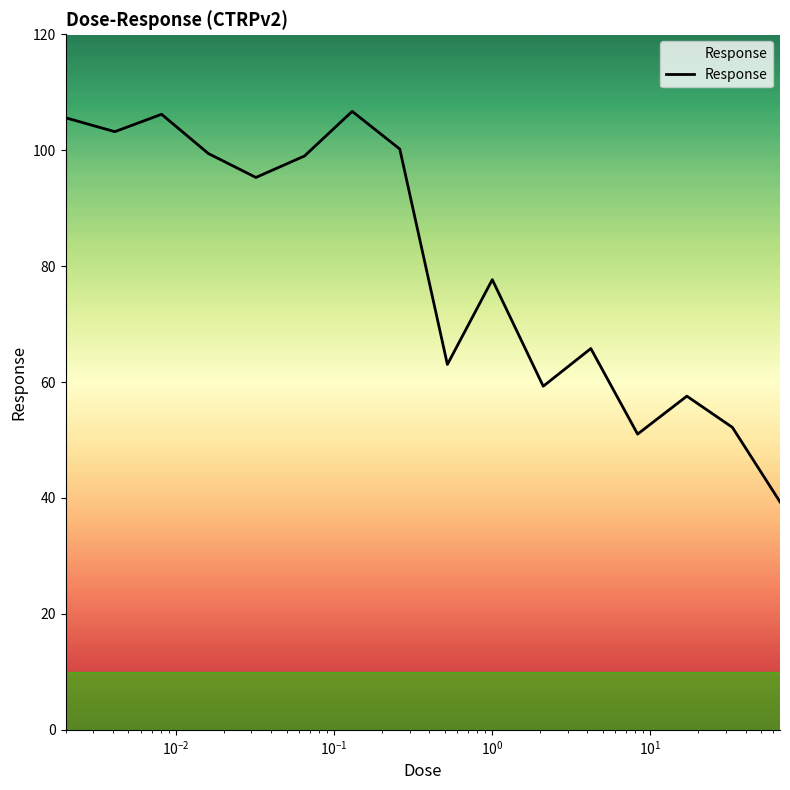

What is the maximum value shown in the chart?

106.7